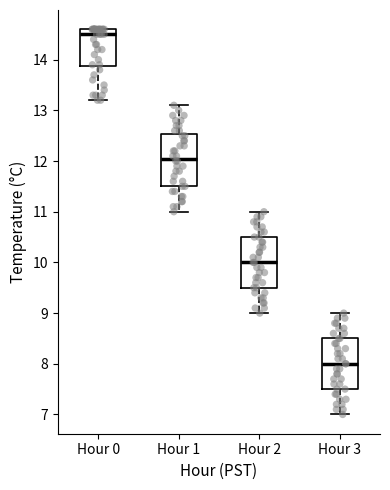

Reading left to right, read every box against the y-axis: the position of its median line, the range the box covers, and the ends of its whiskers. The values are not printed on the chart, so give them approximately, as read against the axis.

Hour 0: median 14.5, box 13.9 to 14.6, whiskers 13.2 to 14.6
Hour 1: median 12.1, box 11.5 to 12.5, whiskers 11.0 to 13.1
Hour 2: median 10.0, box 9.5 to 10.5, whiskers 9.0 to 11.0
Hour 3: median 8.0, box 7.5 to 8.5, whiskers 7.0 to 9.0